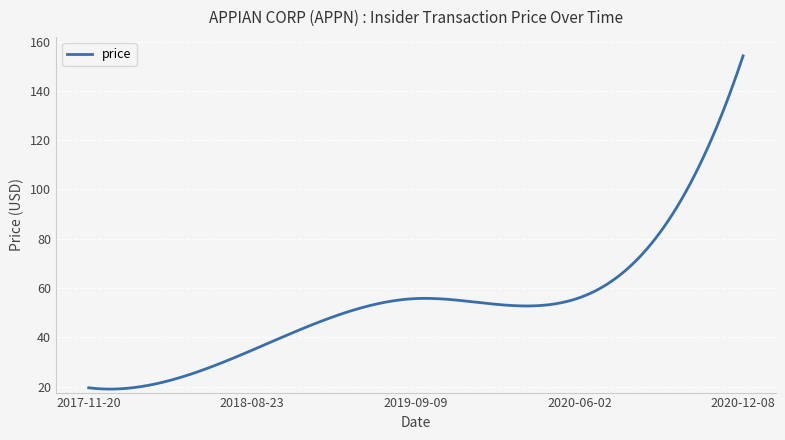

What is the greatest value displayed?

154.2